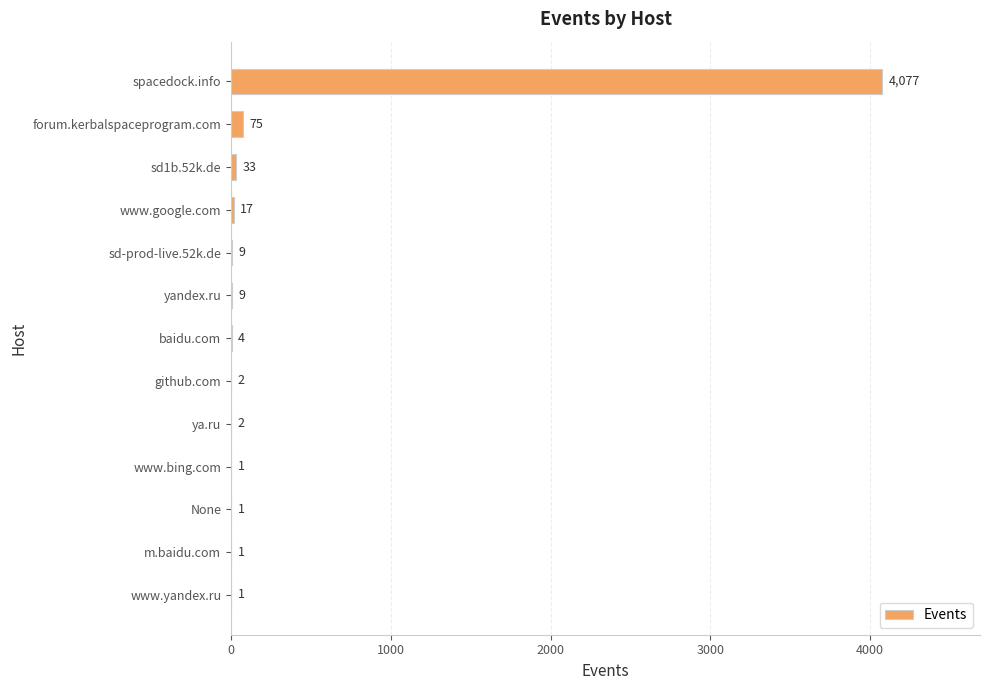

True or false: the data shows 4 at baidu.com.

True